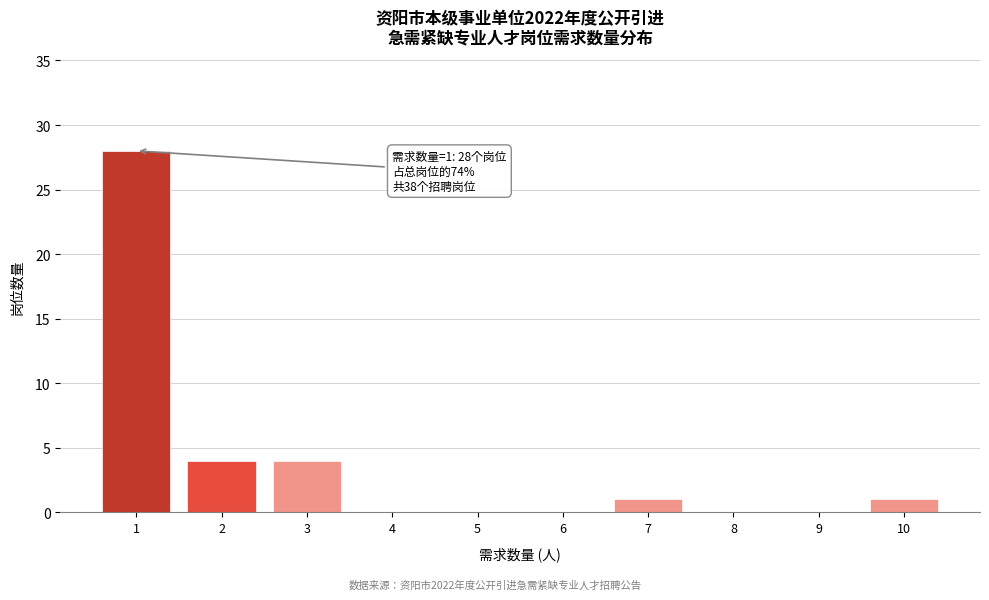

Over which range of the x-axis is the bar tallest?

0.5 to 1.5